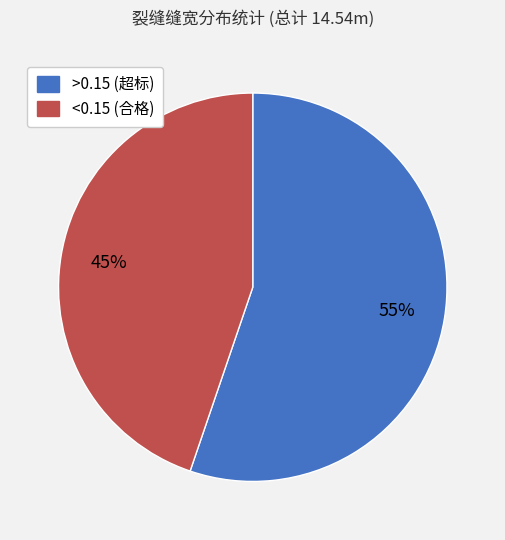

Is there any slice that represents more than half of the pie?

Yes